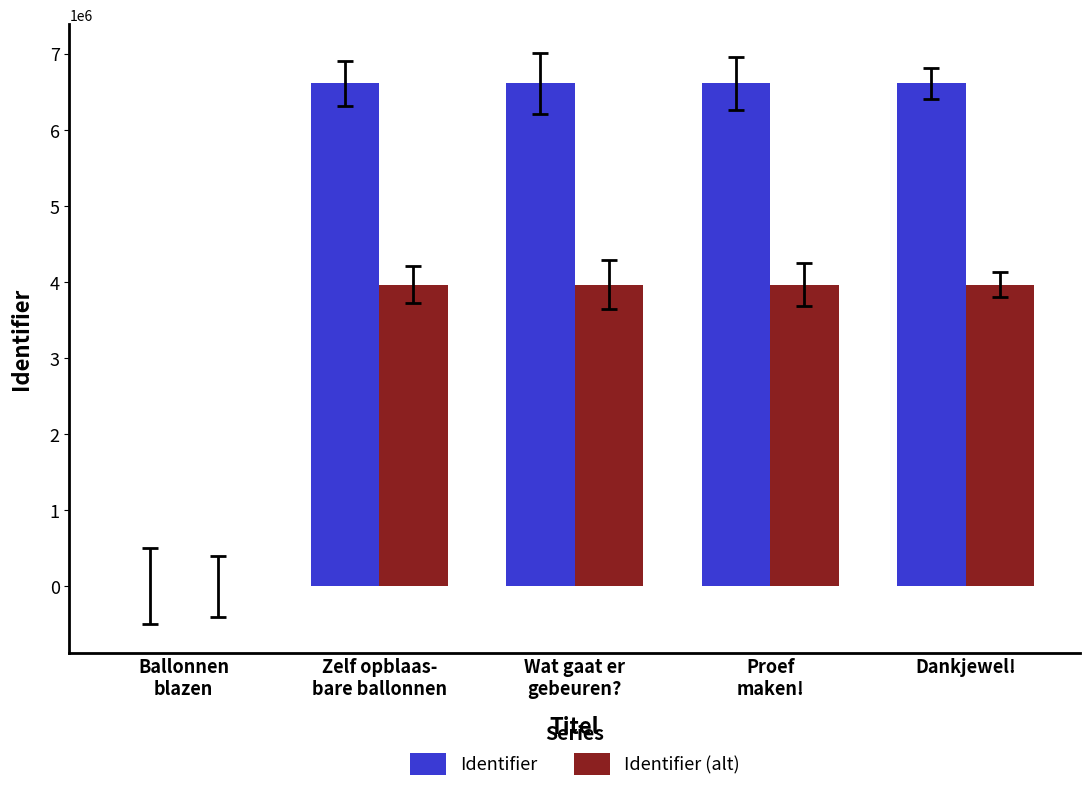

What is the difference between the Identifier values at Dankjewel! and Proef
maken!?

7.0